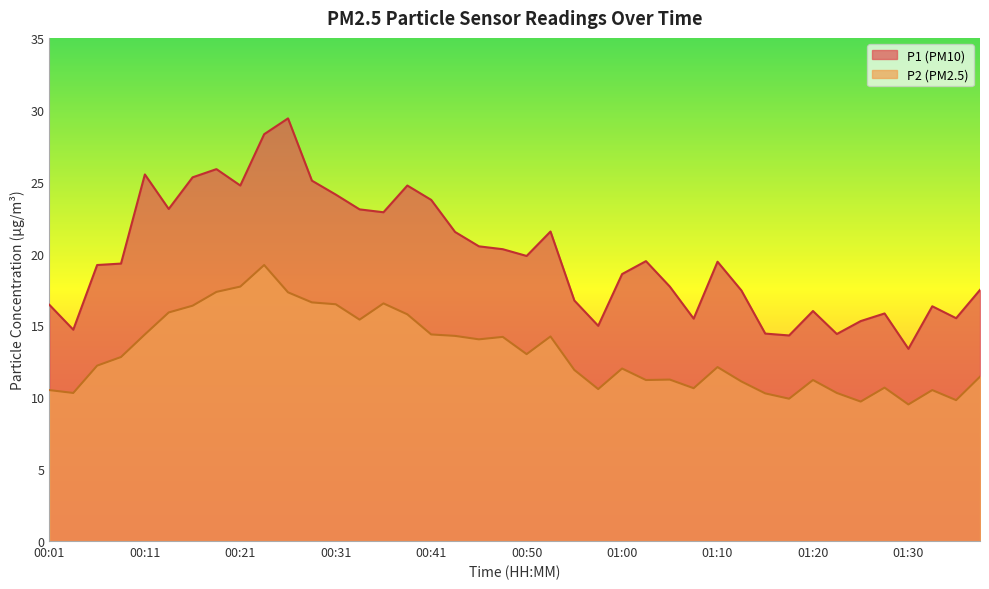

What is the difference between the P2 values at 01:30 and 00:38?

6.3